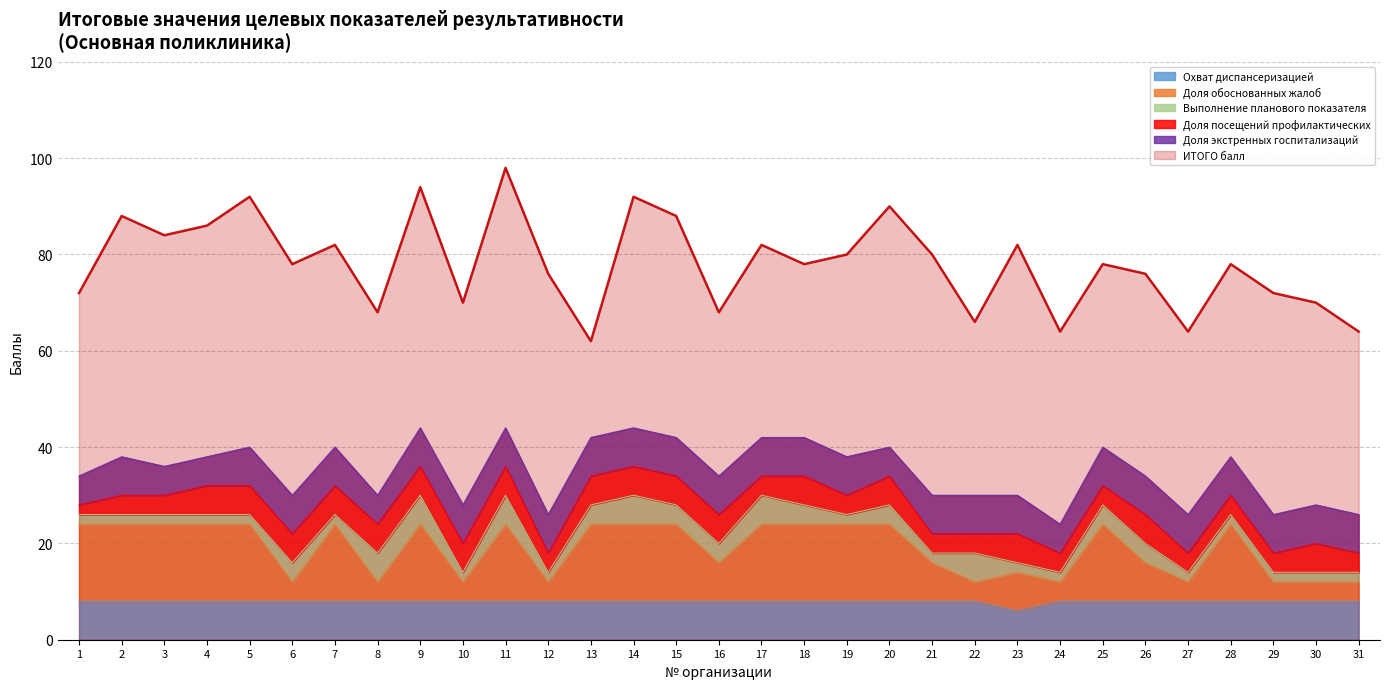

Which category has the lowest value in the Охват диспансеризацией series?

23